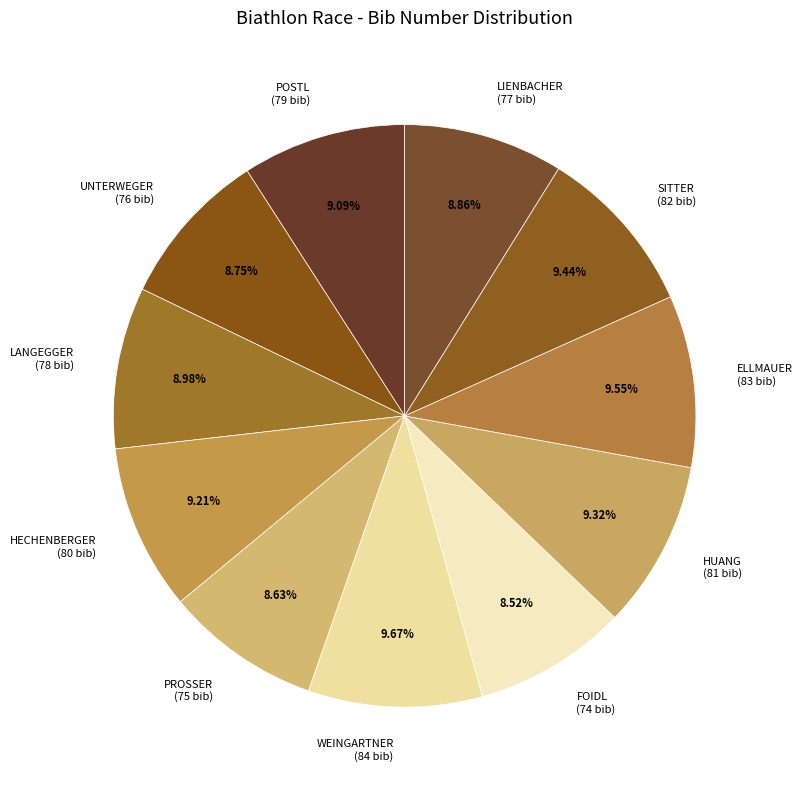

What is the ratio of the value at UNTERWEGER to the value at SITTER?

0.9